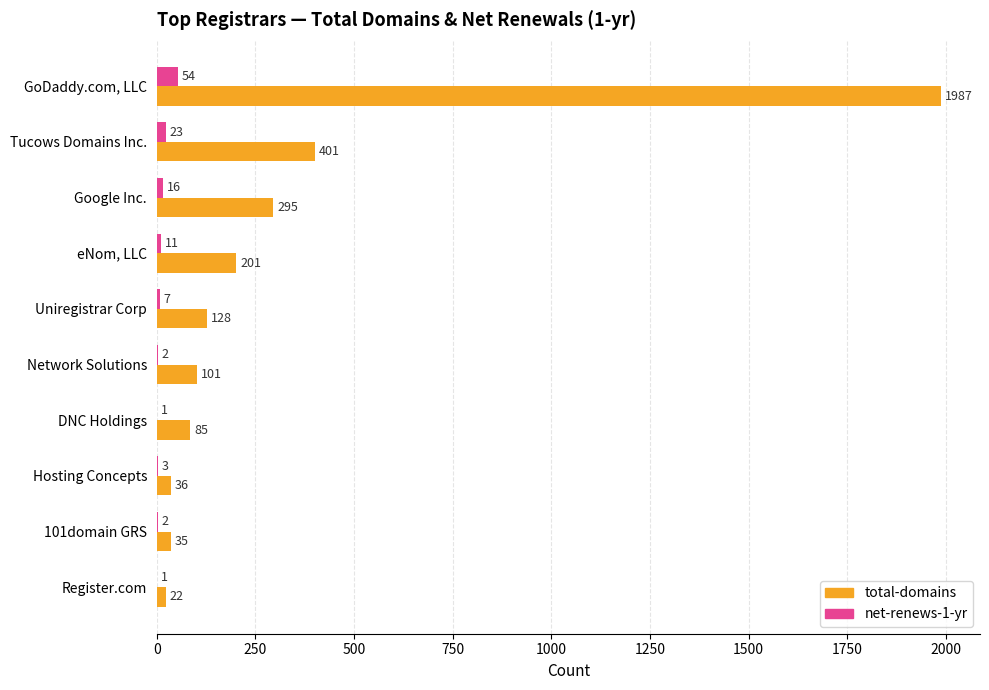

What is the greatest value displayed?

1987